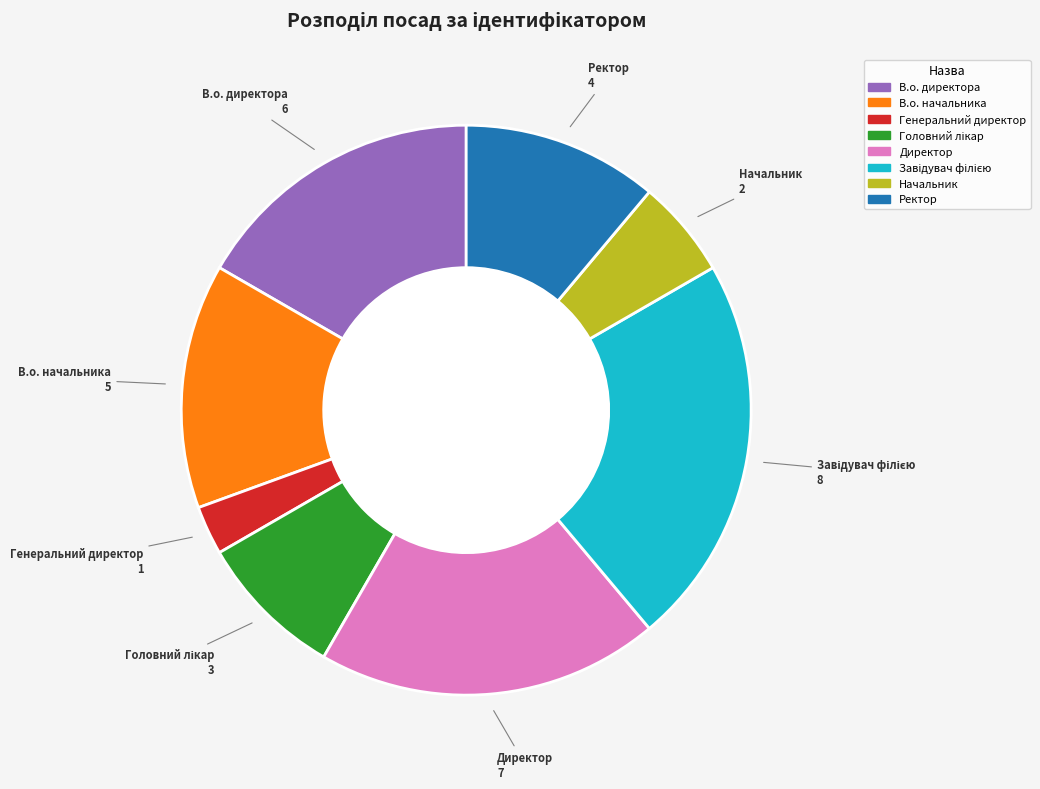

Combined, do Генеральний директор and Начальник account for over 50%?

No